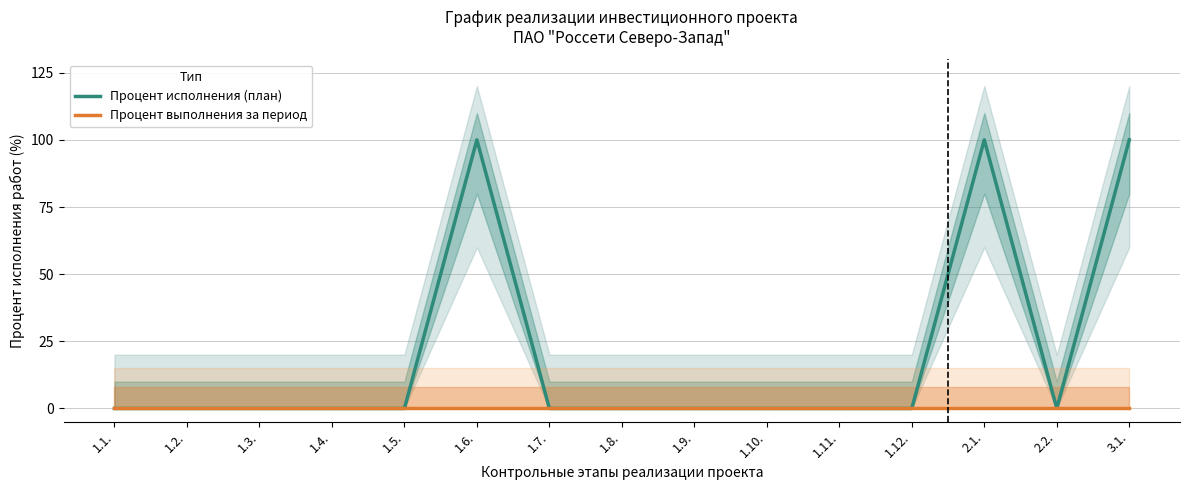

List the series in order of their overall mean, highest first.

Процент исполнения (план), Процент выполнения за период